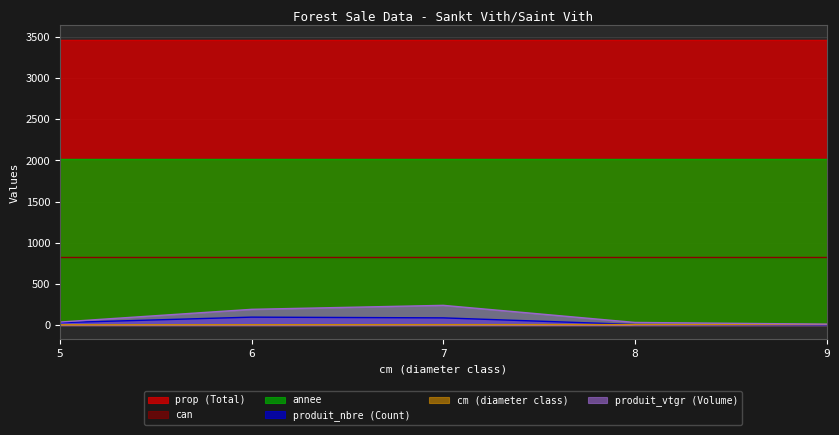

At which category is the sum across all series the highest?

7